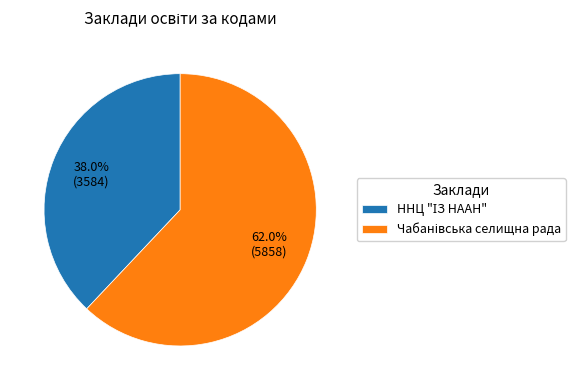

Does any single category account for the majority?

Yes